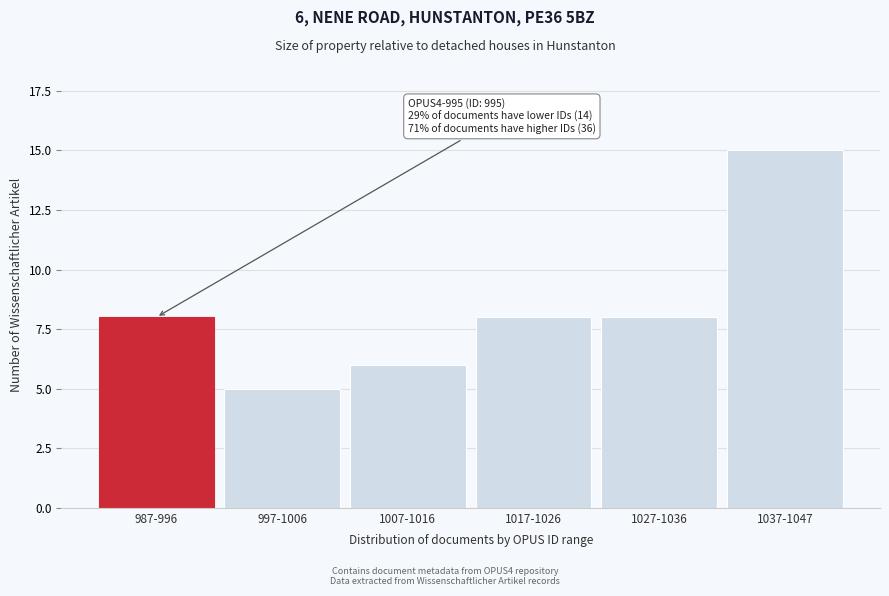

Reading left to right, extract all data points from this chart.

987-996=8	997-1006=5	1007-1016=6	1017-1026=8	1027-1036=8	1037-1047=15